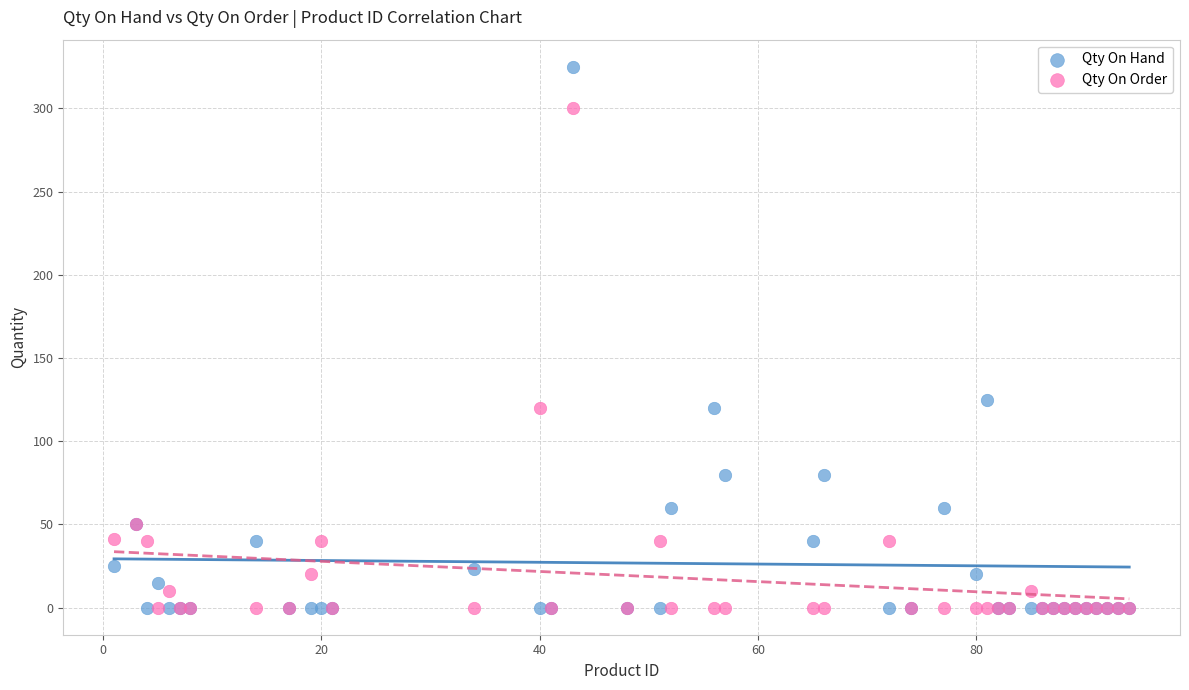

In the Qty On Order series, what Y value is closest to 150?

120